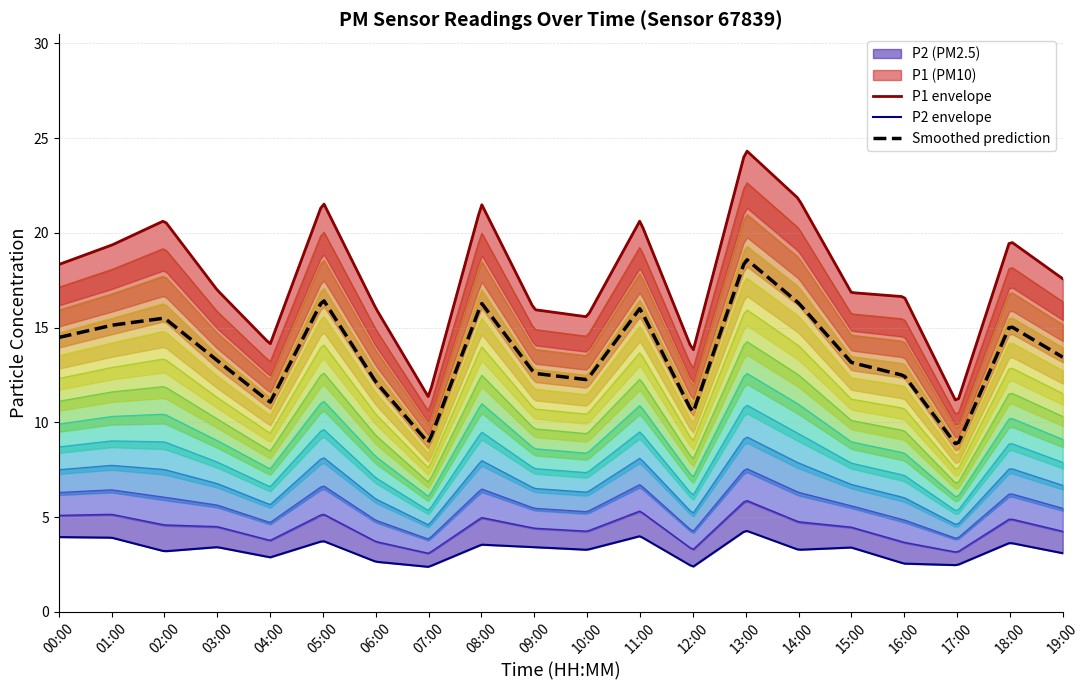

In P2, how many points are lower than both neighbors (excluding endpoints)?

7